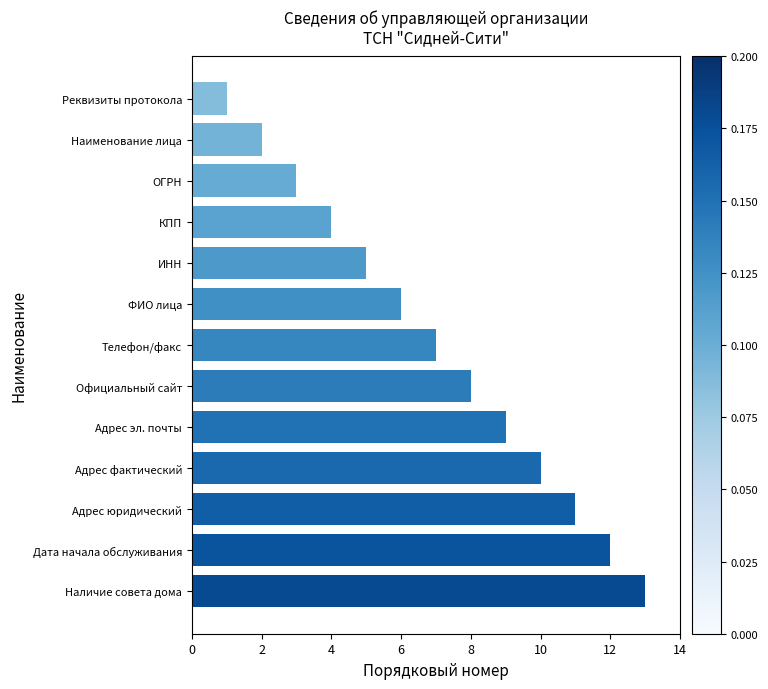

What is the smallest value displayed?

1